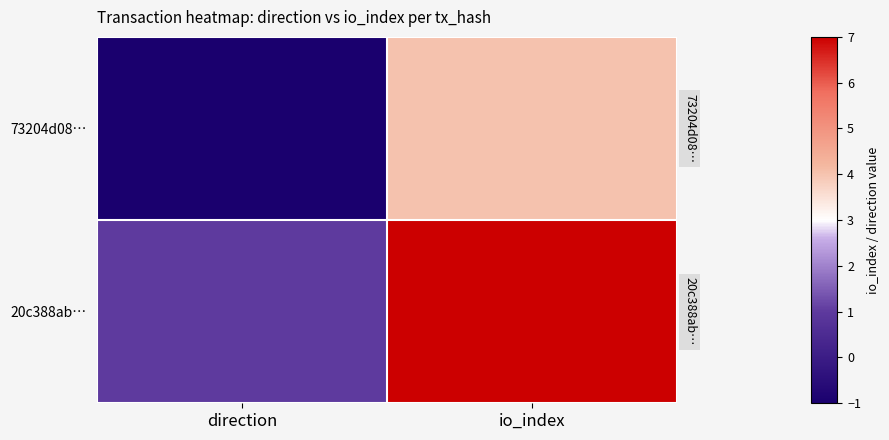

How many data points does each series have?

2